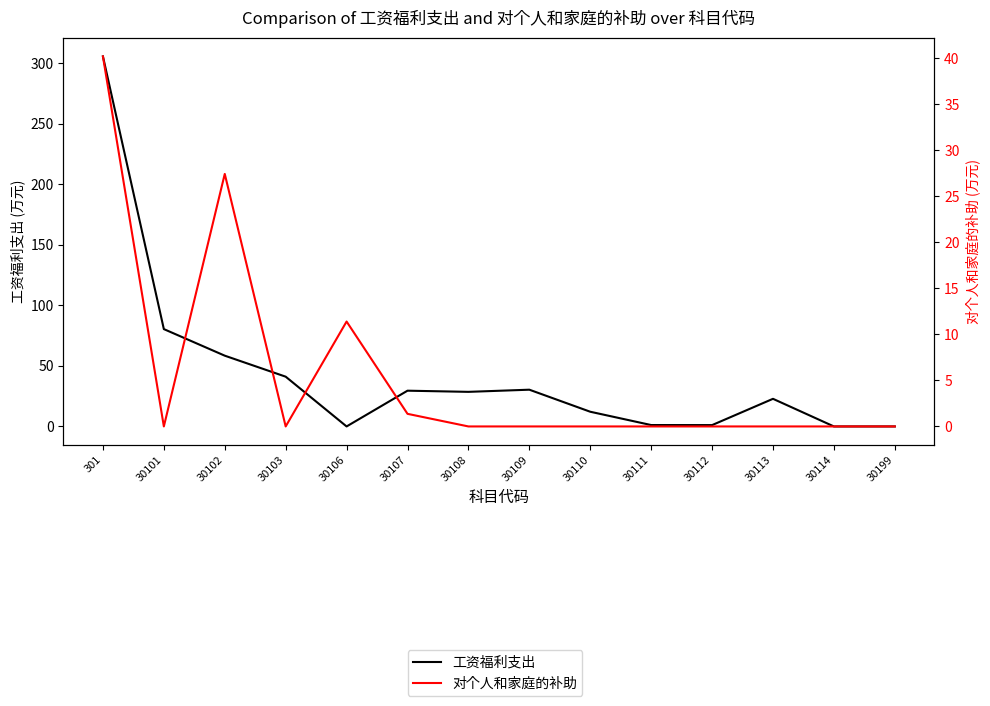

How many data points in 工资福利支出 are less than 28?

7